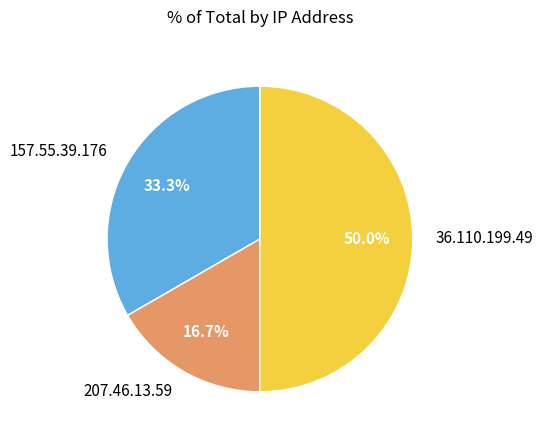

Which category has the smallest portion of the pie?

207.46.13.59